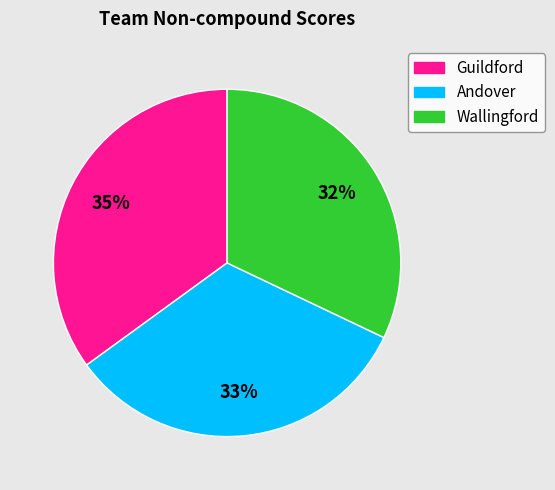

Is there a majority slice in this chart?

No